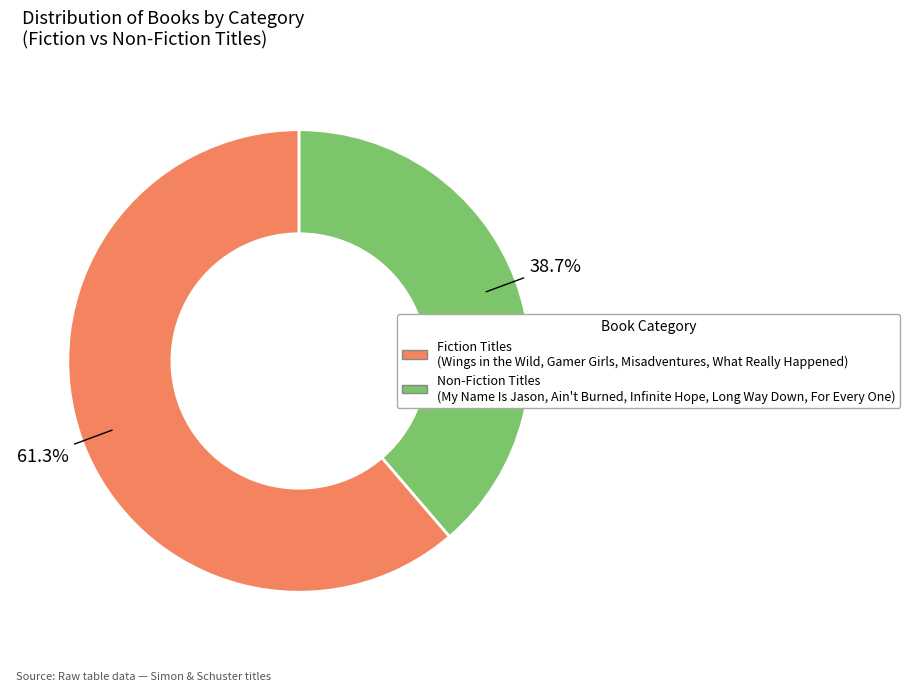

Does any single category account for the majority?

Yes